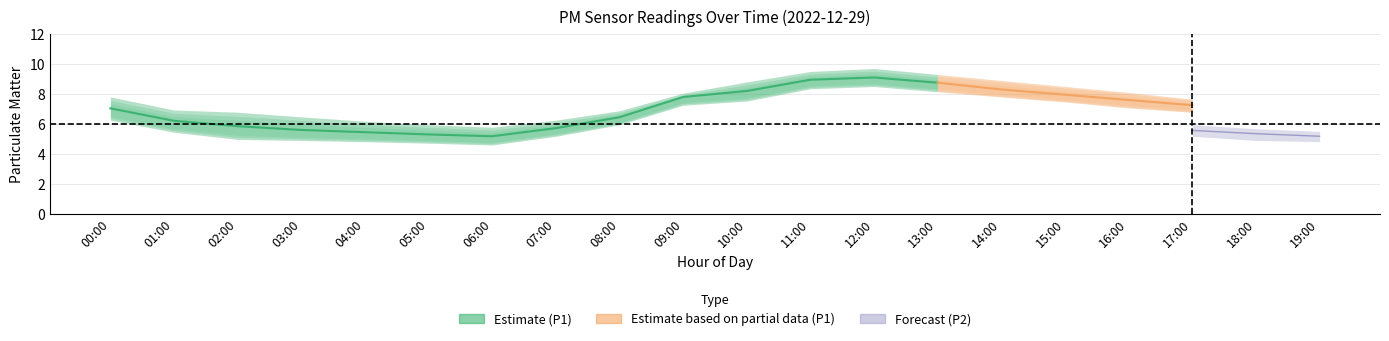

What is the sum of all P1_upper values?

151.8